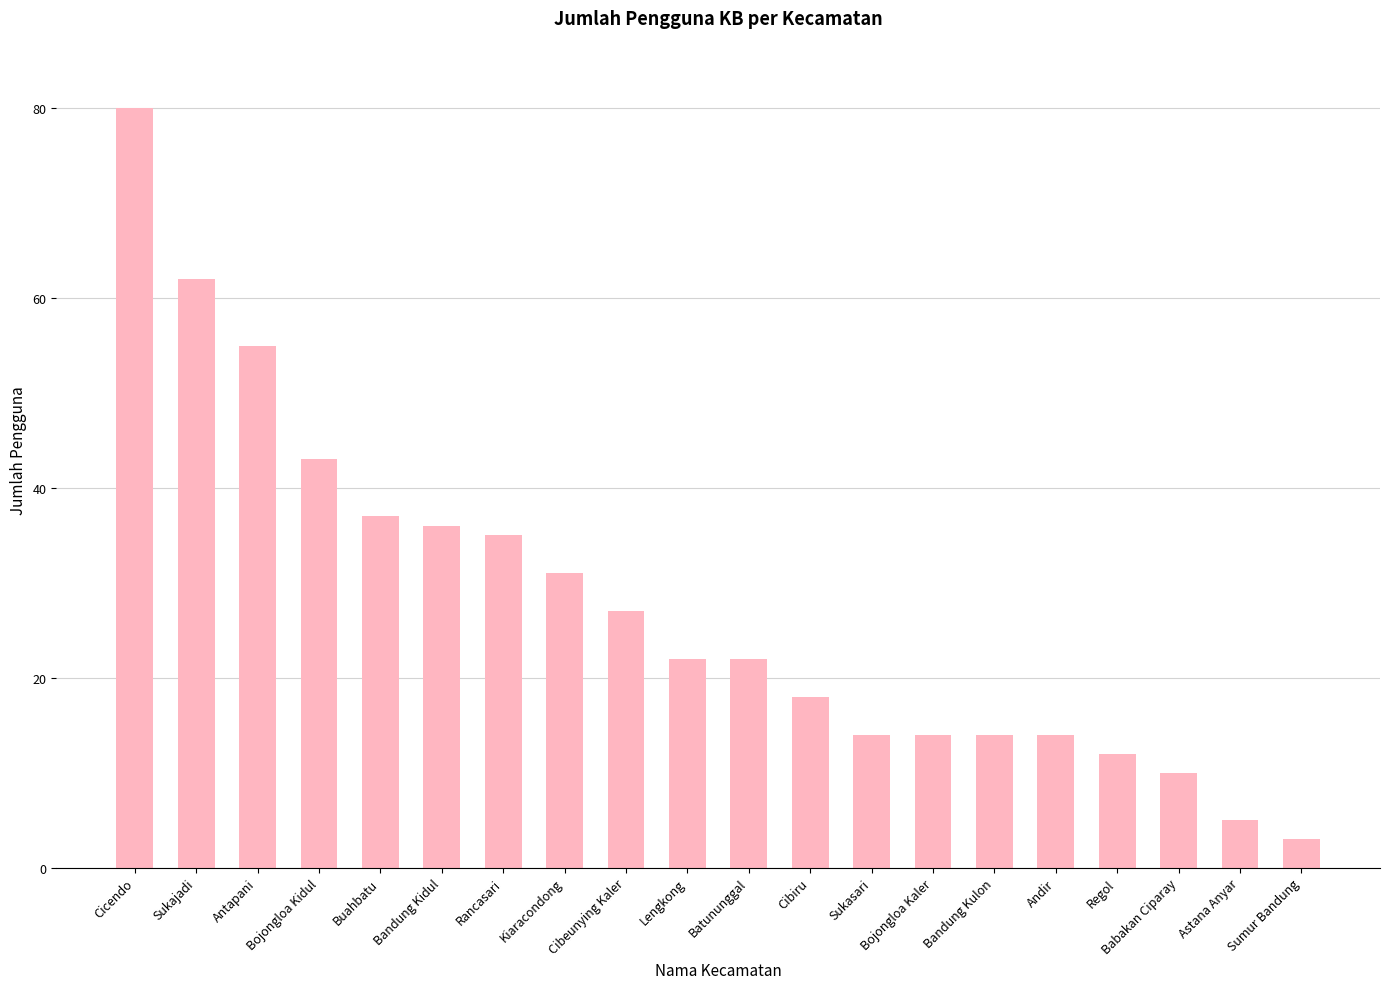

The value at Babakan Ciparay is 10. True or false?

True